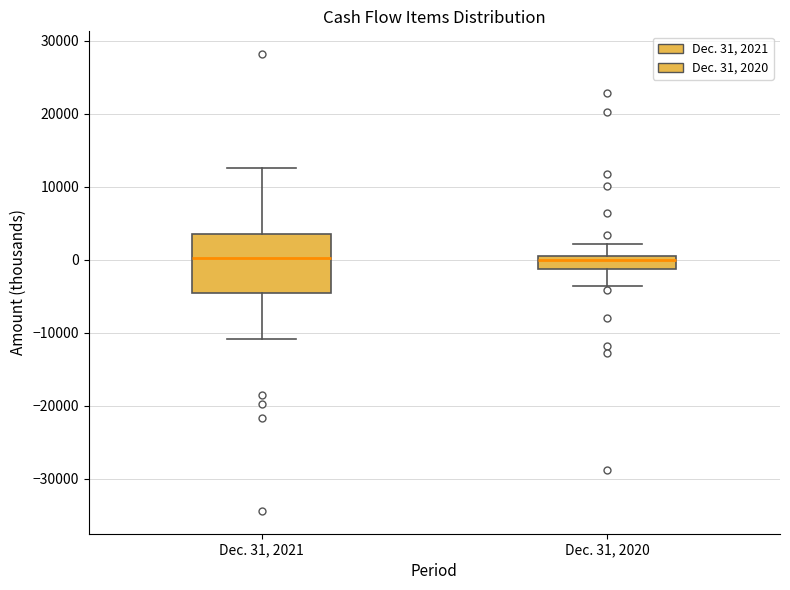

Comparing the boxes themselves (not the whiskers), which one is the tallest?

Dec. 31, 2021